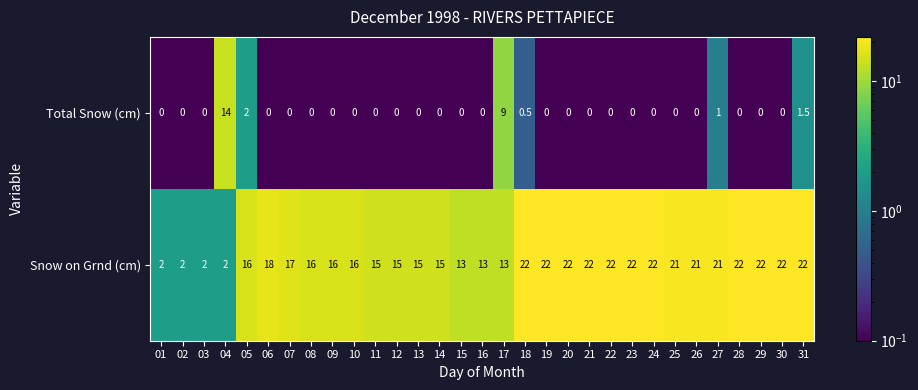

Which series has the largest range (max minus min)?

Snow on Grnd (cm)